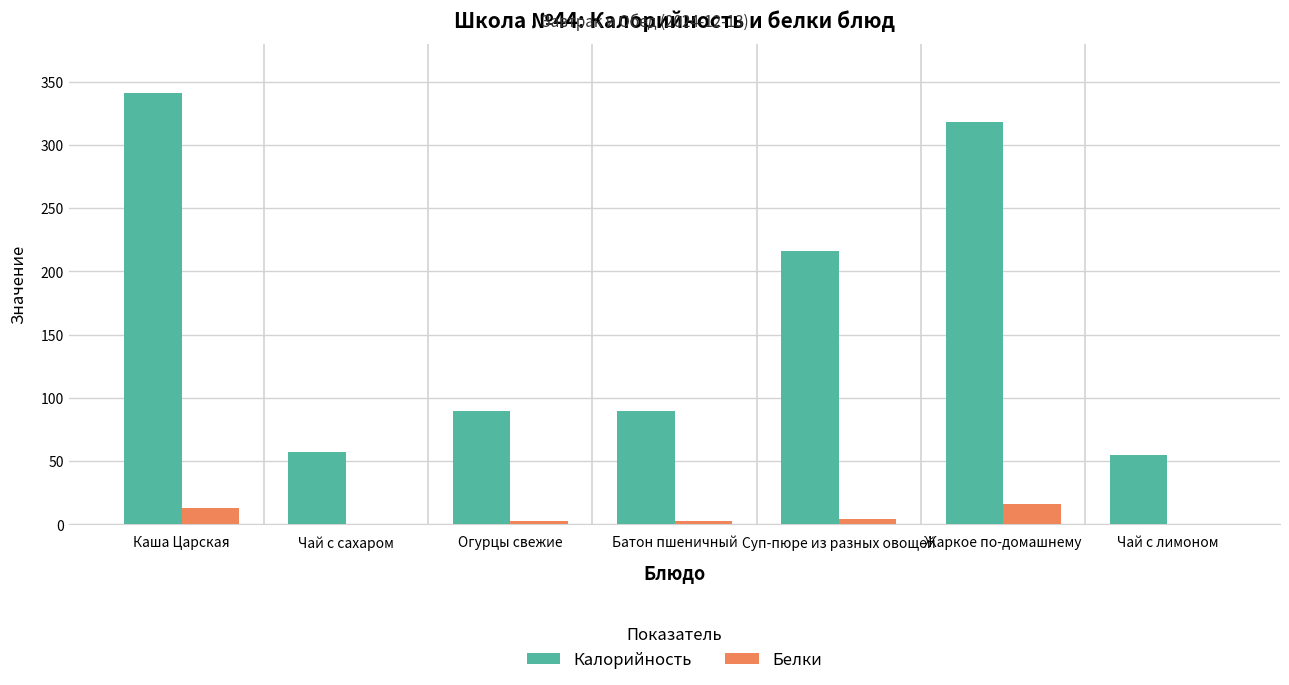

Between Каша Царская and Чай с лимоном, which series saw the biggest shift?

Калорийность